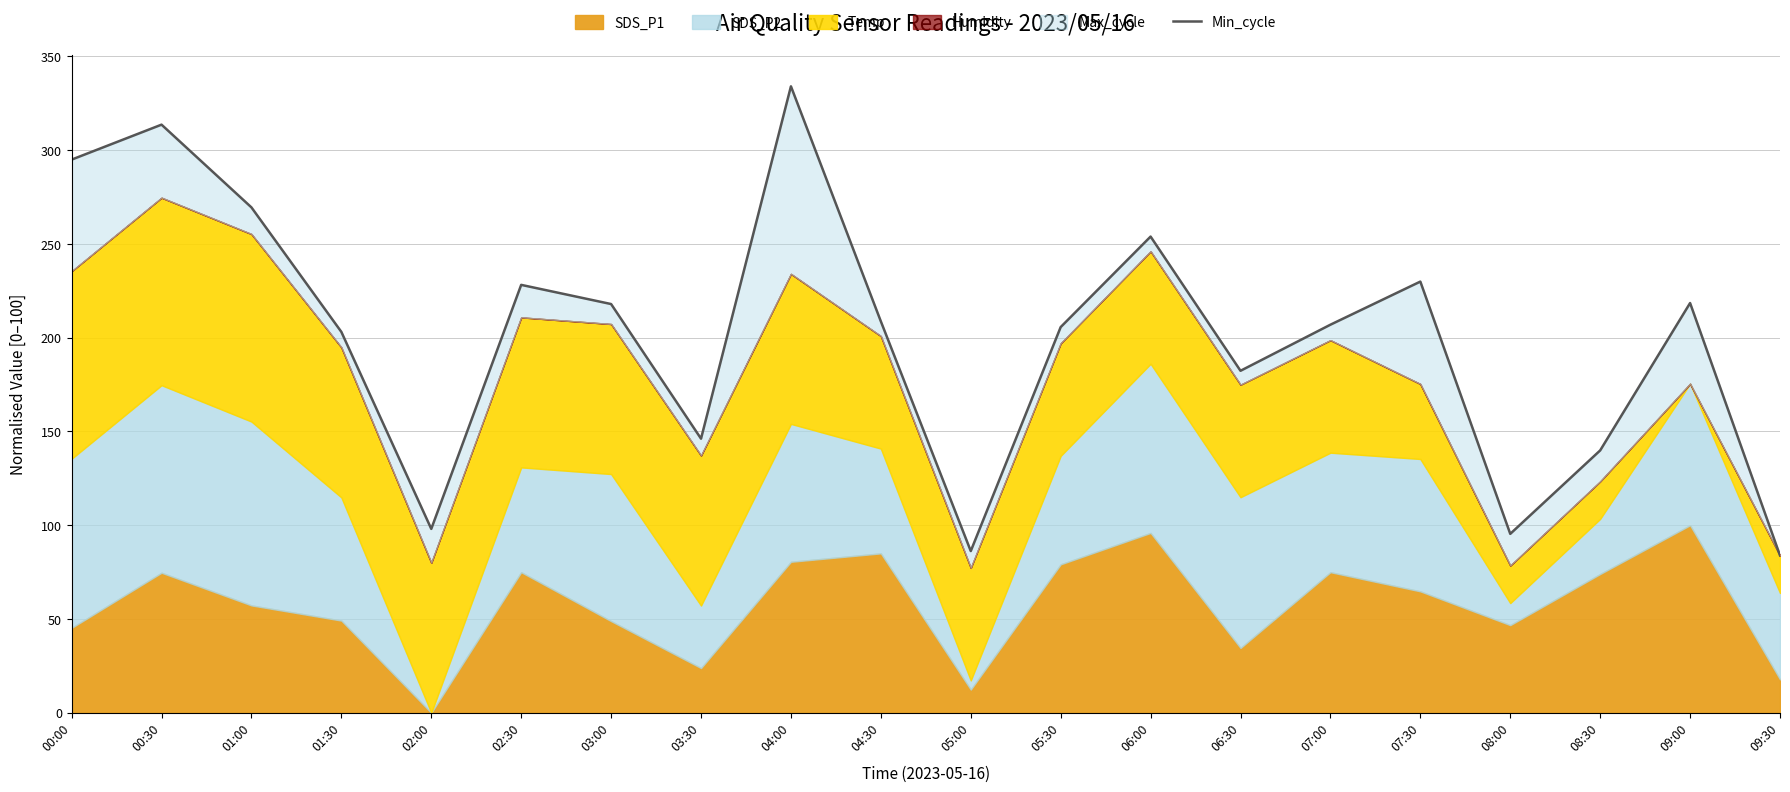

List the labels in order of value, largest first.

04:00, 00:30, 00:00, 01:00, 06:00, 07:30, 02:30, 09:00, 03:00, 04:30, 07:00, 05:30, 01:30, 06:30, 03:30, 08:30, 02:00, 08:00, 05:00, 09:30